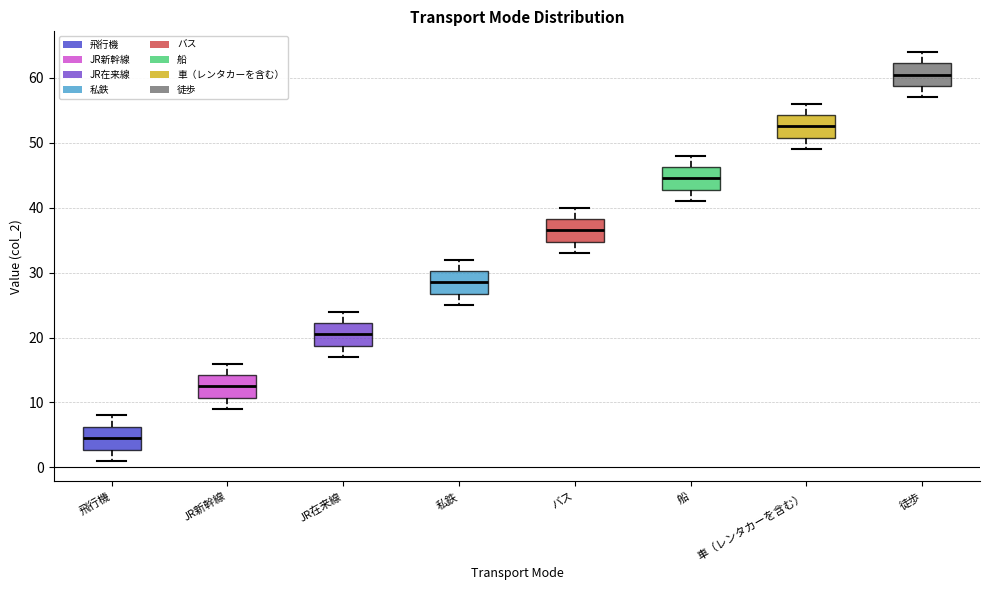

Reading left to right, transcribe this box plot: for each box, give where its median line is, the range the box spans, and where its two whiskers end, as read against the y-axis. The values are not printed on the chart, so give them approximately, as read against the axis.

飛行機: median 5, box 3 to 6, whiskers 1 to 8
JR新幹線: median 13, box 11 to 14, whiskers 9 to 16
JR在来線: median 21, box 19 to 22, whiskers 17 to 24
私鉄: median 29, box 27 to 30, whiskers 25 to 32
バス: median 37, box 35 to 38, whiskers 33 to 40
船: median 45, box 43 to 46, whiskers 41 to 48
車（レンタカーを含む）: median 53, box 51 to 54, whiskers 49 to 56
徒歩: median 61, box 59 to 62, whiskers 57 to 64